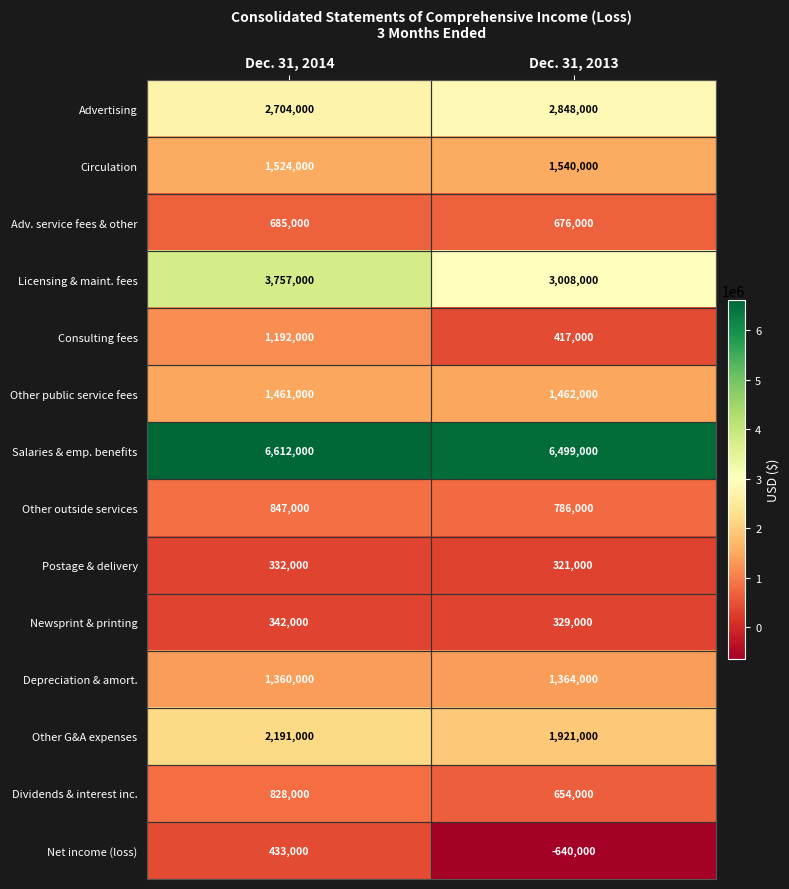

Which series changed the most between Dec. 31, 2014 and Dec. 31, 2013?

Net income (loss)